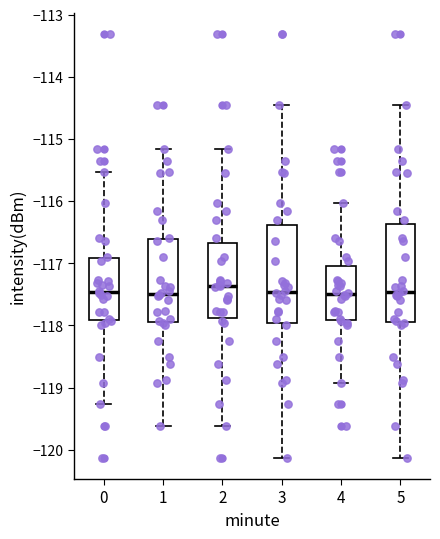

Reading left to right, read every box against the y-axis: the position of its median line, the range the box covers, and the ends of its whiskers. The values are not printed on the chart, so give them approximately, as read against the axis.

0: median -117.5, box -117.9 to -116.9, whiskers -119.3 to -115.5
1: median -117.5, box -118.0 to -116.6, whiskers -119.6 to -115.2
2: median -117.4, box -117.9 to -116.7, whiskers -119.6 to -115.2
3: median -117.5, box -118.0 to -116.4, whiskers -120.1 to -114.5
4: median -117.5, box -117.9 to -117.0, whiskers -118.9 to -116.0
5: median -117.5, box -118.0 to -116.4, whiskers -120.1 to -114.5